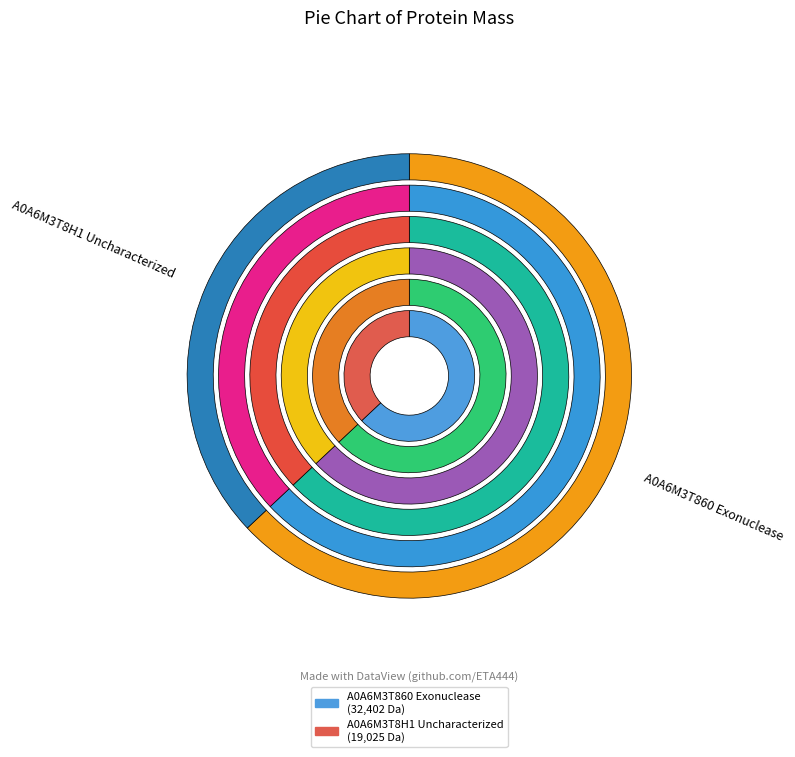

True or false: A0A6M3T860 Exonuclease accounts for 70% of the total.

False